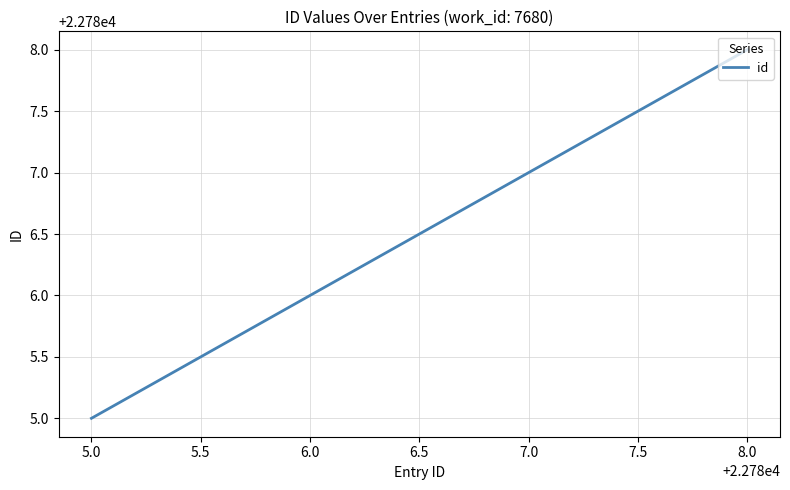

Reading left to right, list all the values displayed in this chart.

22785	22786	22787	22788